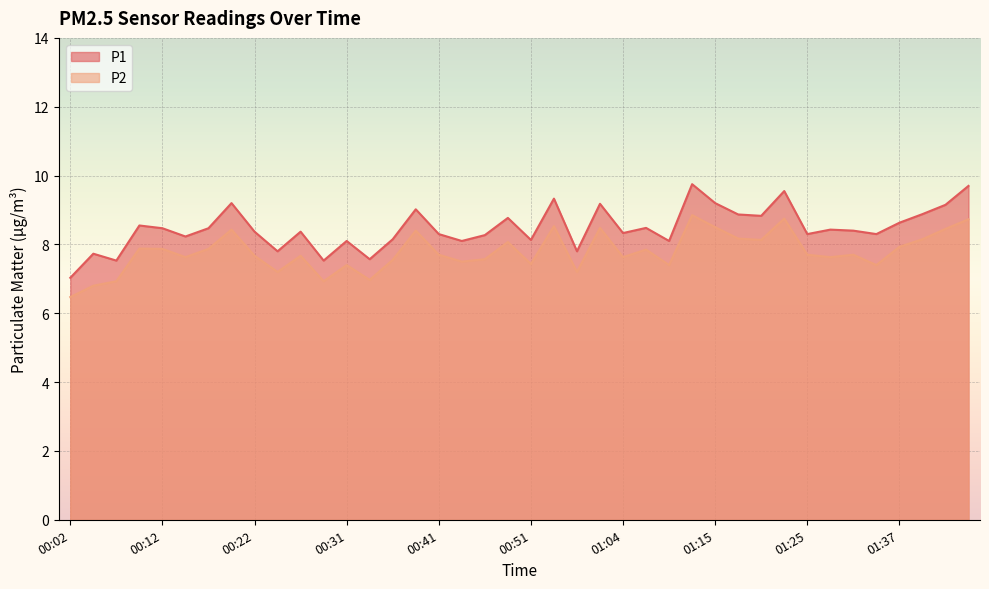

In P1, how many points are lower than both neighbors (excluding endpoints)?

13